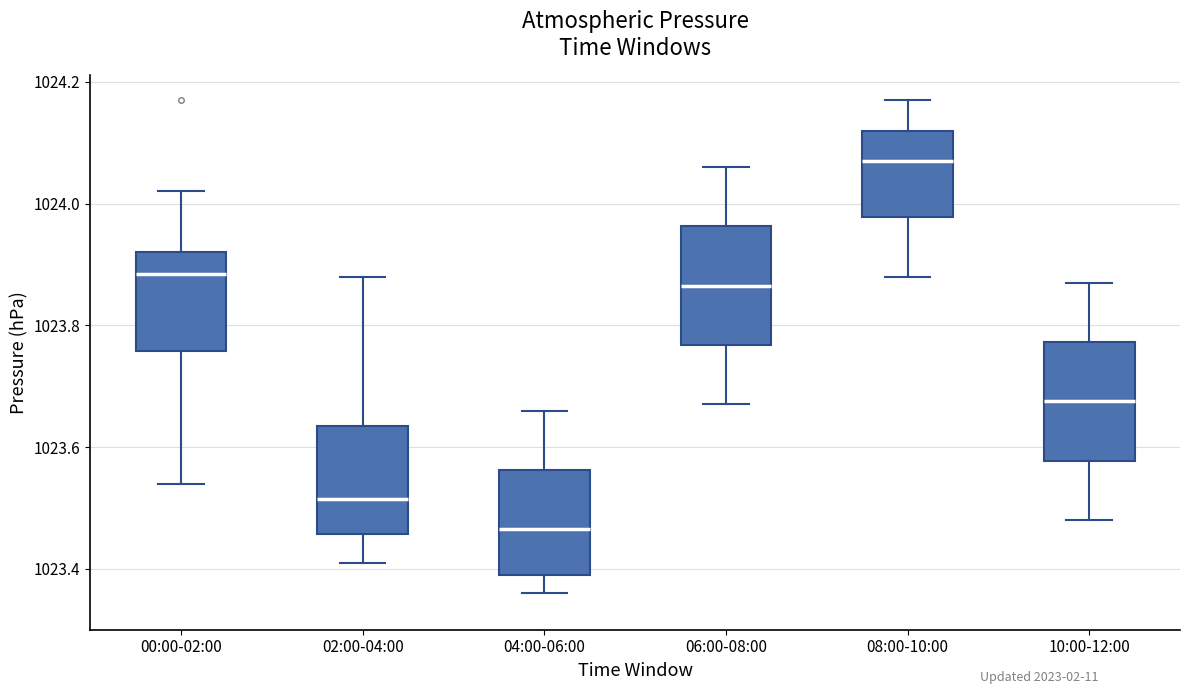

Which box has the highest median line?

08:00-10:00